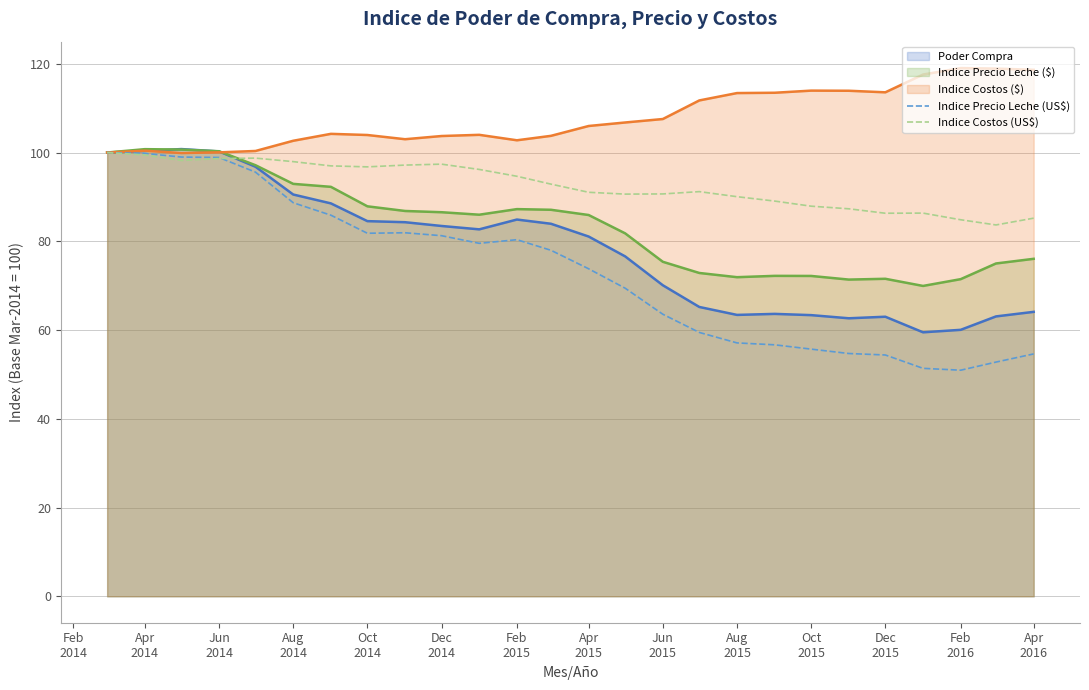

Reading right to left, list all the values displayed in this chart.

Poder Compra (line): 64.1	63.1	60.0	59.5	63.0	62.6	63.4	63.6	63.4	65.2	70.1	76.6	81.1	84.0	84.9	82.7	83.5	84.3	84.5	88.5	90.5	96.8	100.2	100.8	100.4	100.0
Indice Precio Leche ($) (line): 76.0	75.0	71.5	69.9	71.5	71.4	72.2	72.2	71.9	72.9	75.4	81.8	85.9	87.1	87.2	86.0	86.5	86.8	87.9	92.3	92.9	97.1	100.3	100.7	100.8	100.0
Indice Costos ($) (line): 118.6	118.9	119.0	117.6	113.6	113.9	114.0	113.5	113.4	111.7	107.5	106.8	106.0	103.8	102.8	104.0	103.7	103.0	104.0	104.2	102.7	100.3	100.0	99.9	100.4	100.0
Indice Precio Leche (US$): 54.6	52.8	51.0	51.4	54.4	54.7	55.7	56.7	57.1	59.5	63.6	69.4	73.8	78.0	80.4	79.5	81.3	81.9	81.8	85.9	88.7	95.6	98.9	99.0	99.8	100.0
Indice Costos (US$): 85.2	83.7	84.8	86.3	86.3	87.3	87.9	89.1	90.0	91.2	90.7	90.6	91.0	92.9	94.7	96.2	97.4	97.2	96.8	97.0	98.0	98.7	98.6	98.2	99.5	100.0